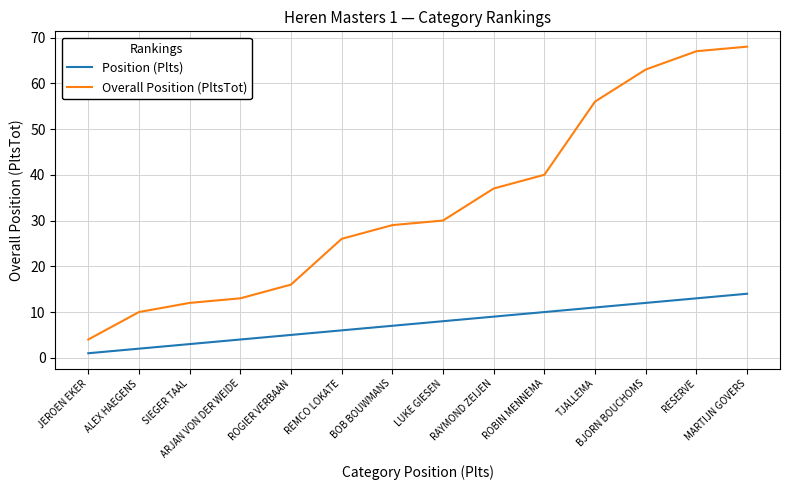

What is the difference between the maximum and minimum values in the Position (Plts) series?

13